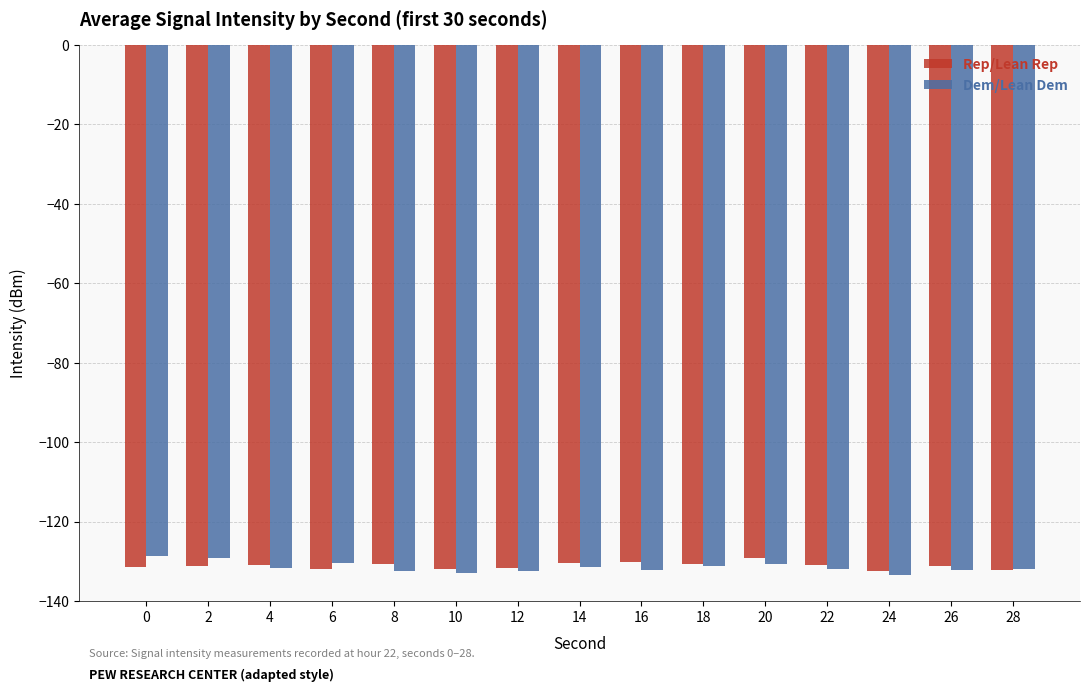

What is the sum of the Dem/Lean Dem values at 8 and 12?

-264.7